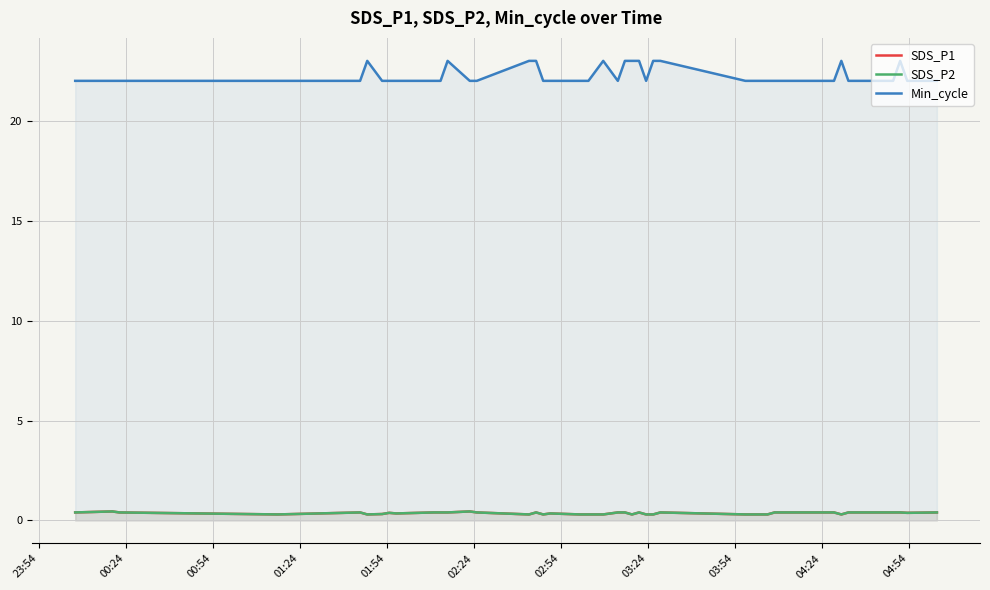

How many lines are shown in the chart?

3